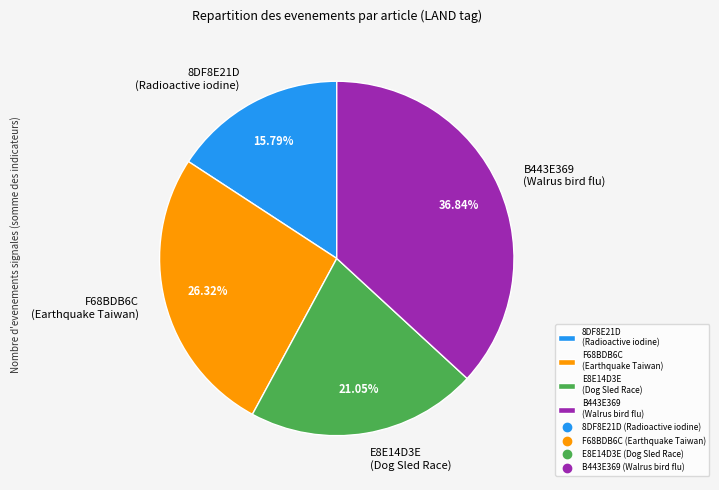

Do 8DF8E21D (Radioactive iodine) and B443E369 (Walrus bird flu) together represent more than half of the pie?

Yes